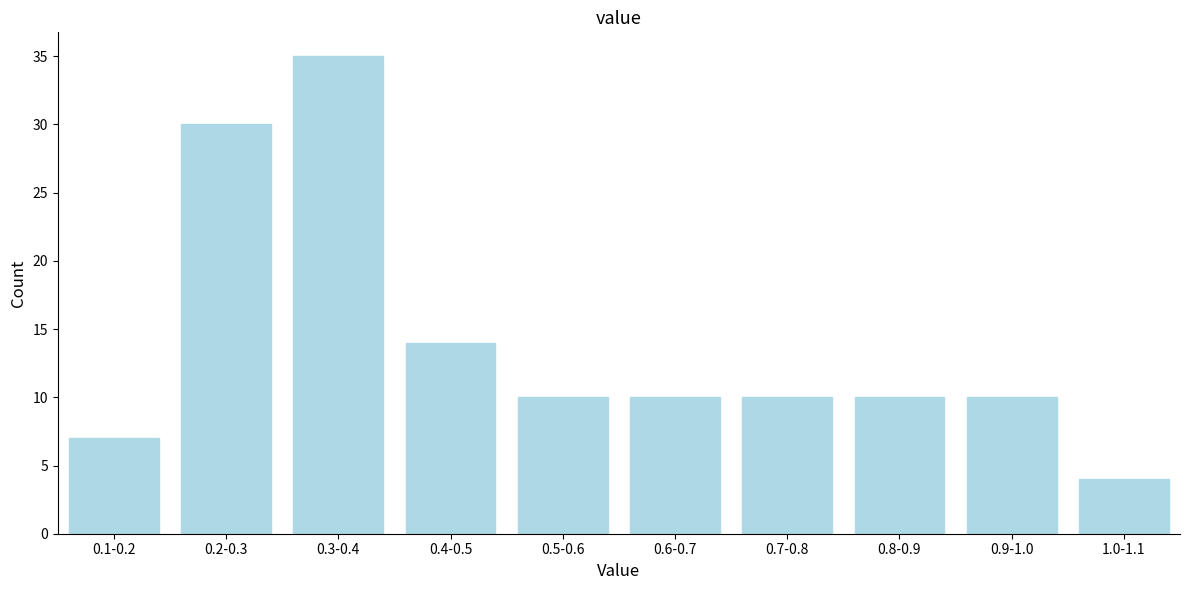

Reading left to right, what are all the values shown in this chart?

0.1-0.2=7	0.2-0.3=30	0.3-0.4=35	0.4-0.5=14	0.5-0.6=10	0.6-0.7=10	0.7-0.8=10	0.8-0.9=10	0.9-1.0=10	1.0-1.1=4